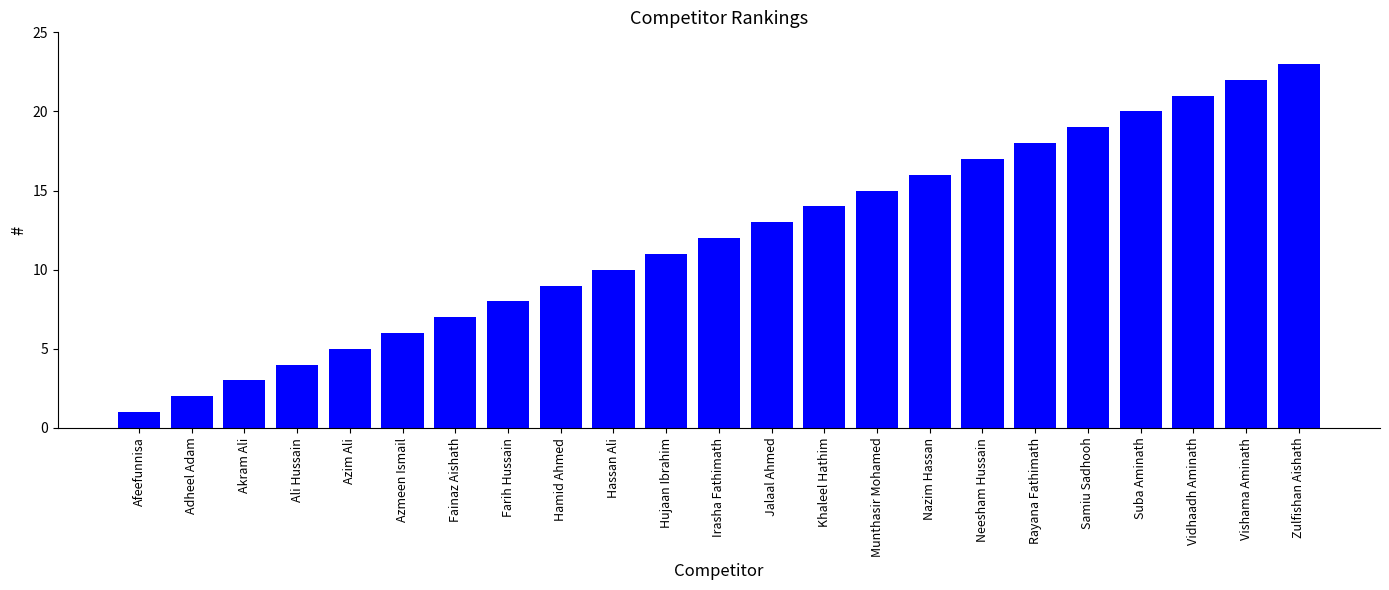

What is the smallest value displayed?

1